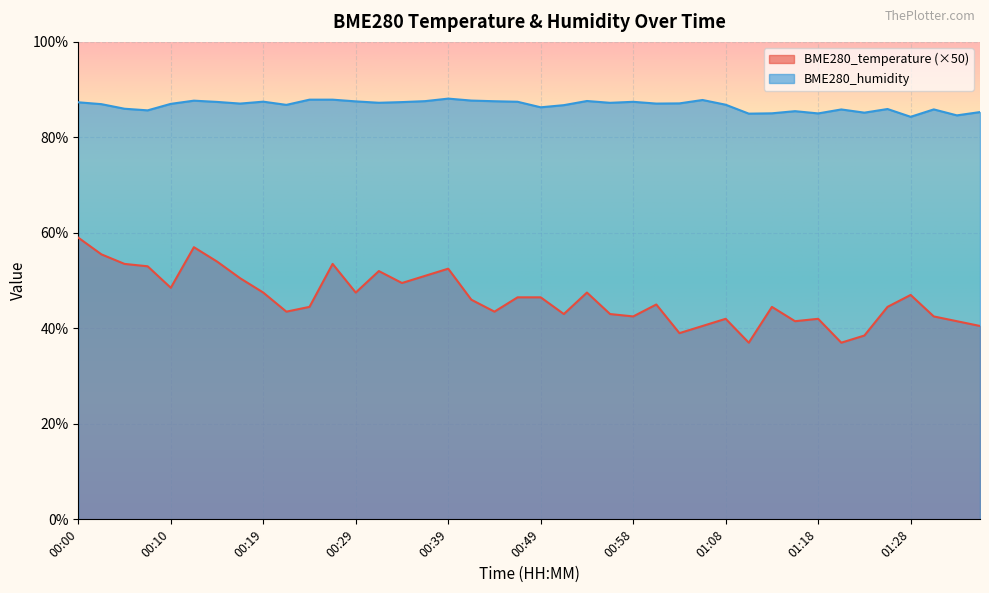

What is the difference between the maximum and minimum values in the BME280_temperature series?

22.0